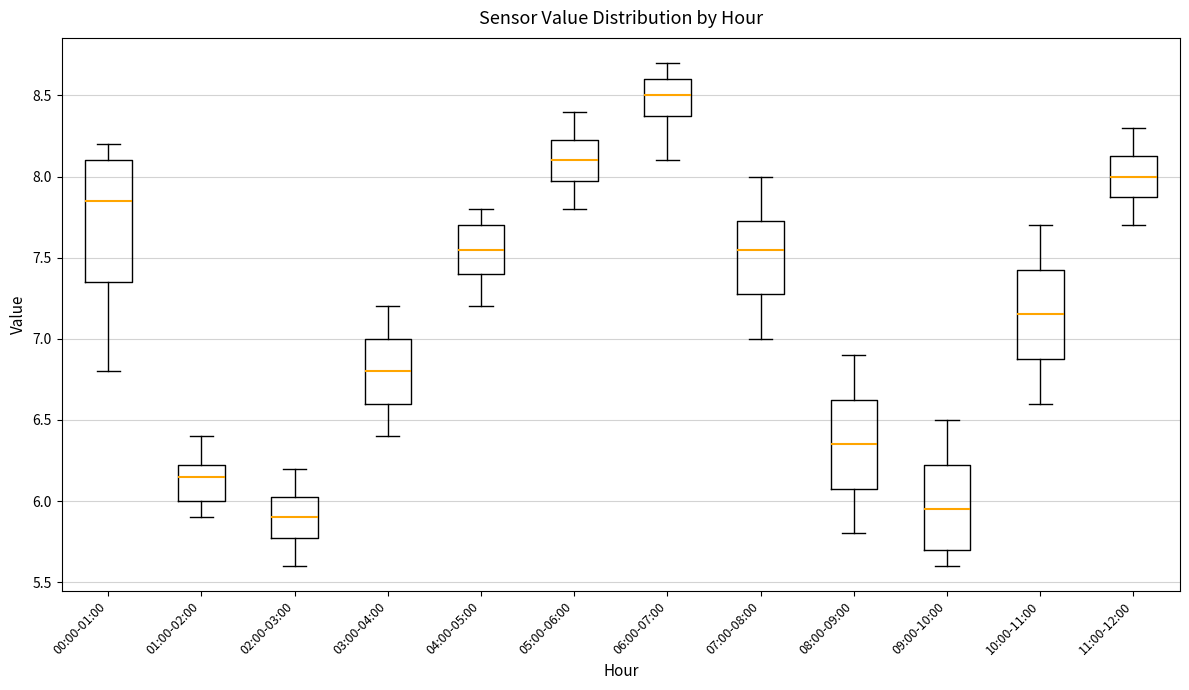

Comparing the boxes themselves (not the whiskers), which one is the tallest?

00:00-01:00